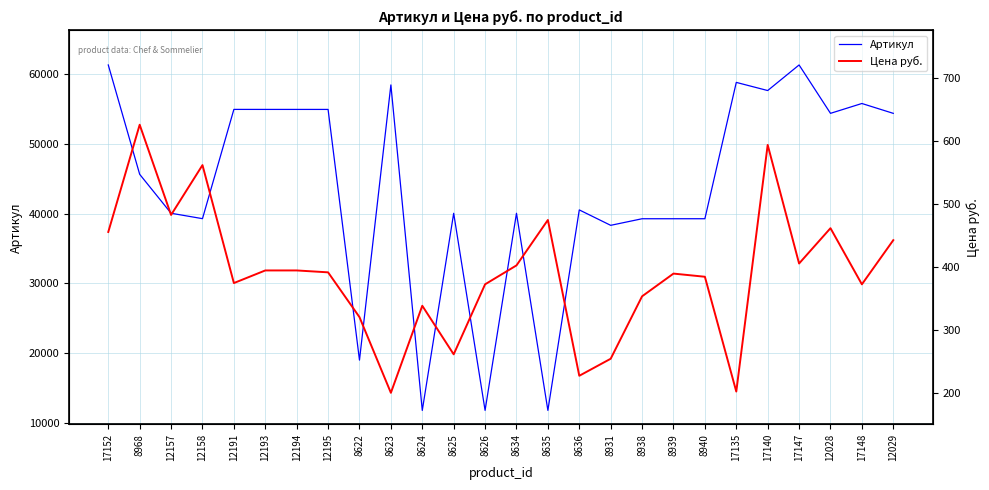

At which category does the chart reach its peak across all series?

17152